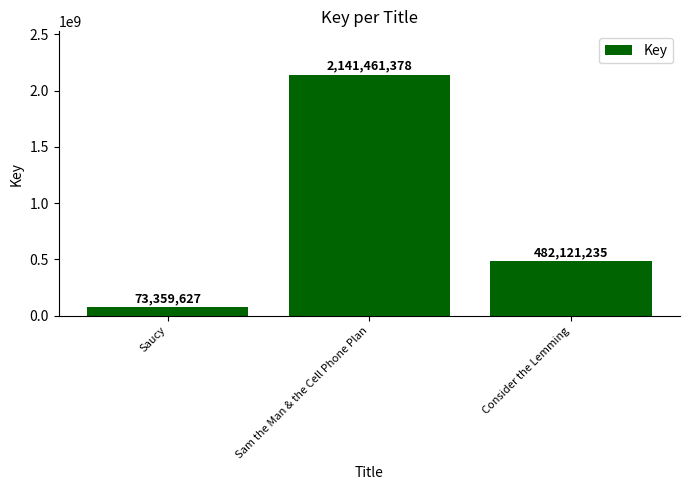

What is the label of the 2nd bar from the right?

Sam the Man & the Cell Phone Plan